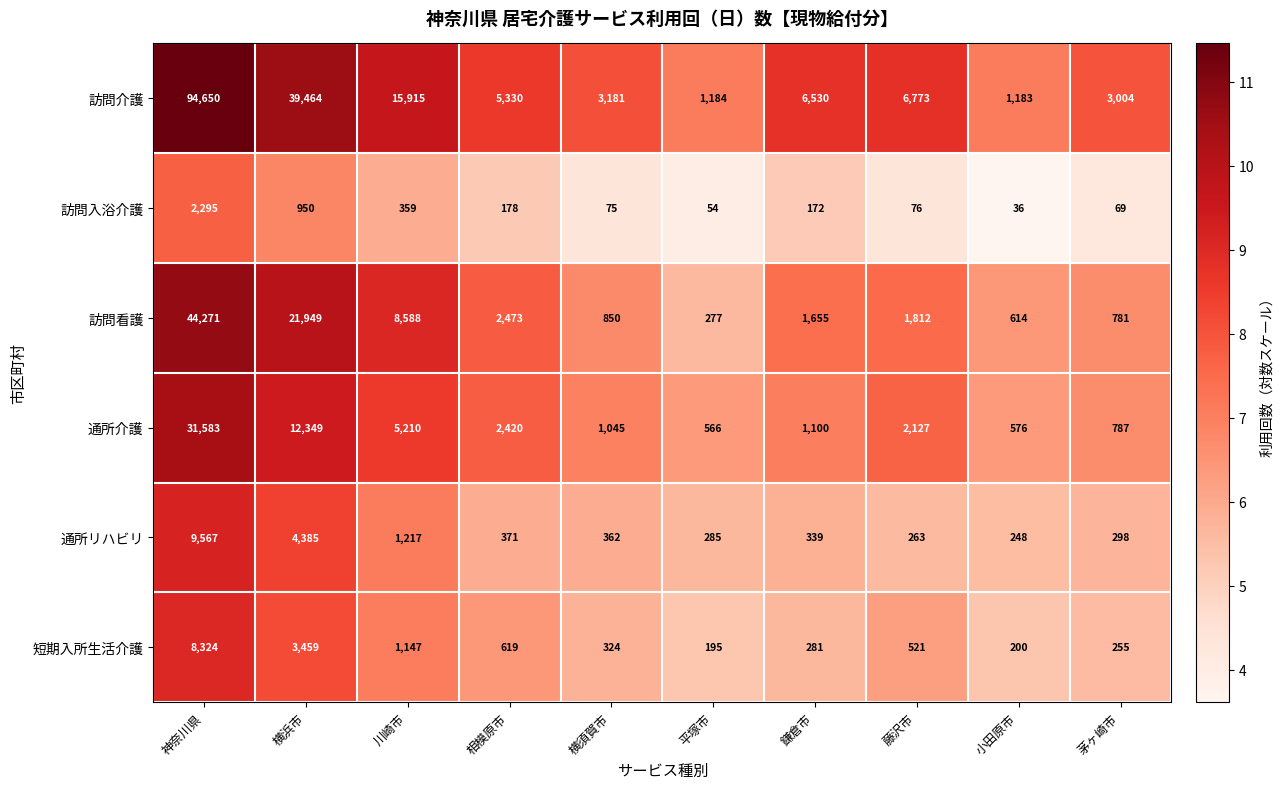

At which label is 訪問入浴介護 closest to 1165?

横浜市